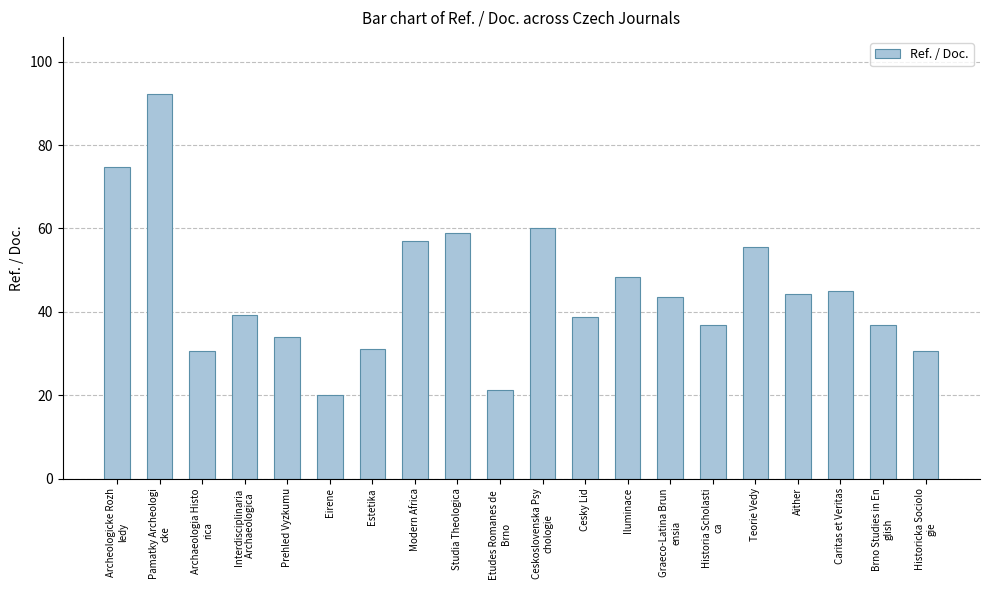

The value at Modern Africa is 57.1. True or false?

True